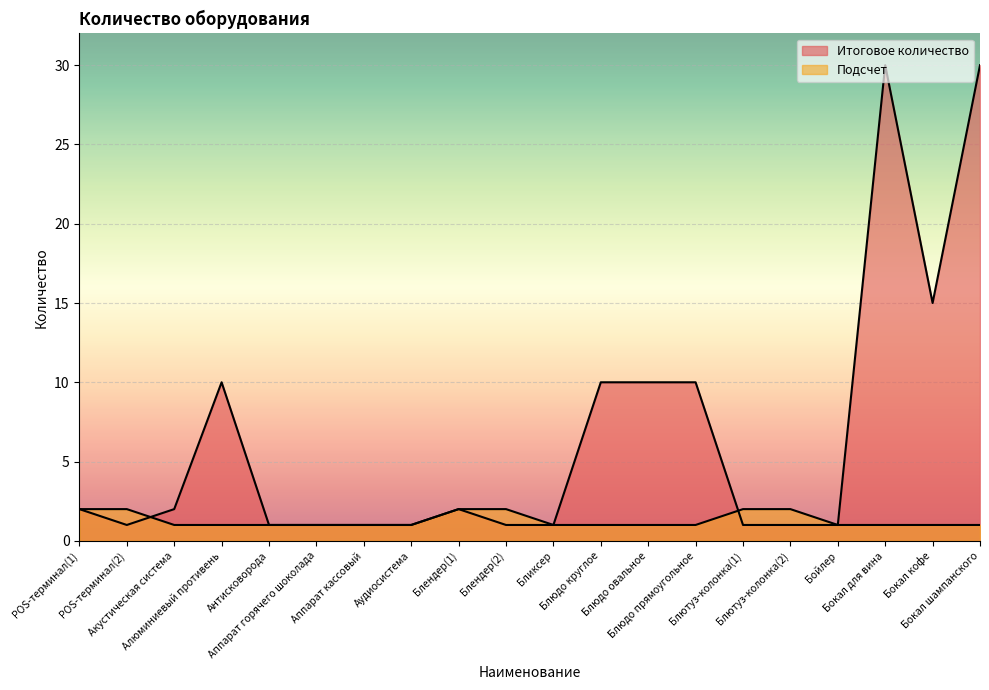

At which category does Итоговое количество reach its first local valley?

POS-терминал(2)